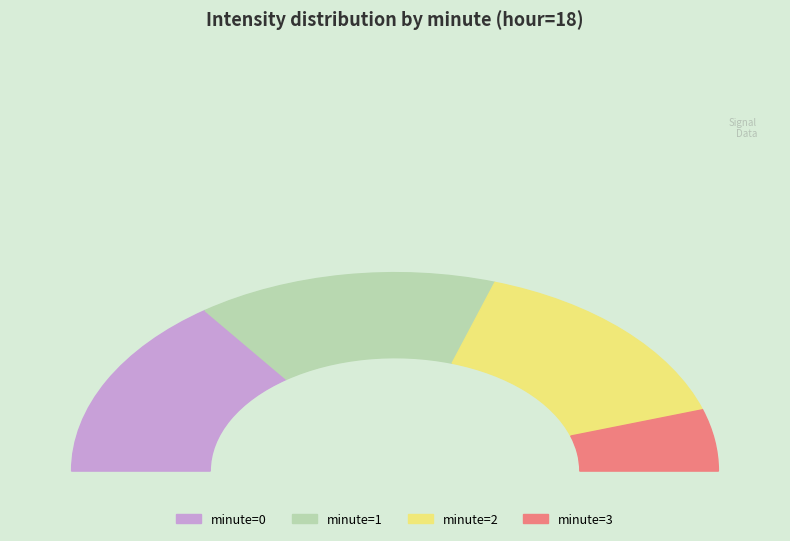

What is the ratio of the value at 2 to the value at 0?

1.0